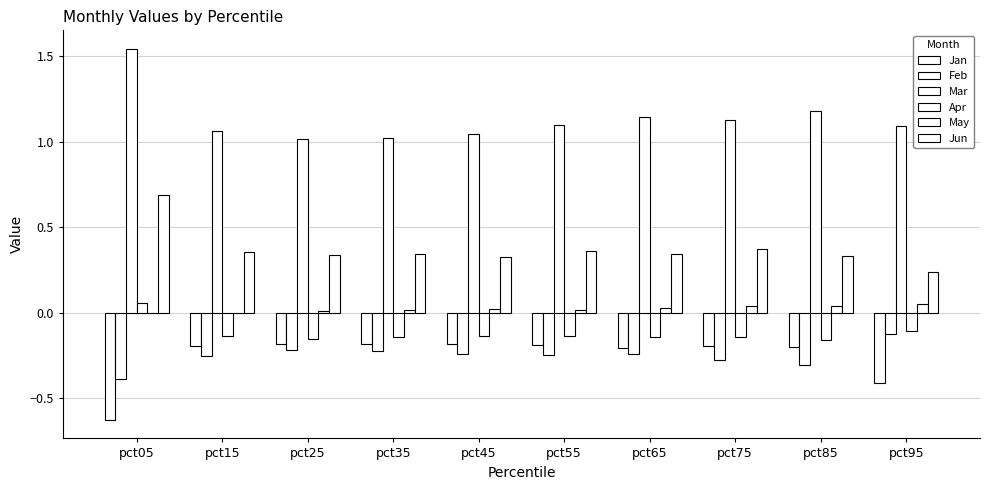

How many values in the Apr series exceed 0?

1